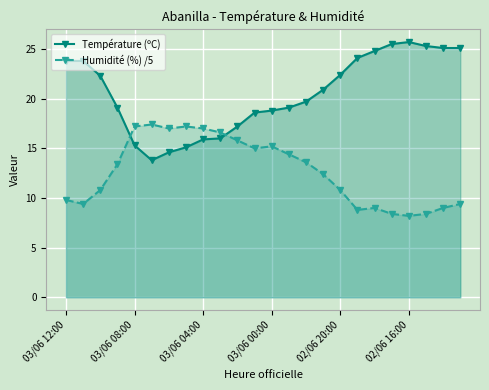

List the series in order of their peak value, highest first.

Température (ºC), Humidité (%) /5